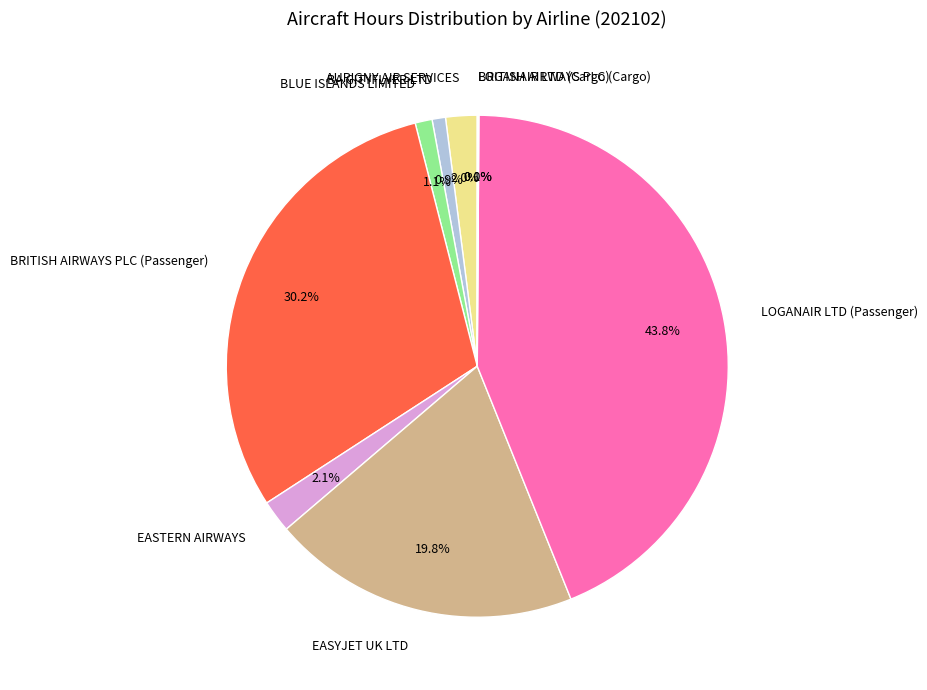

What percentage do EASYJET UK LTD and EASTERN AIRWAYS together represent?

21.9%